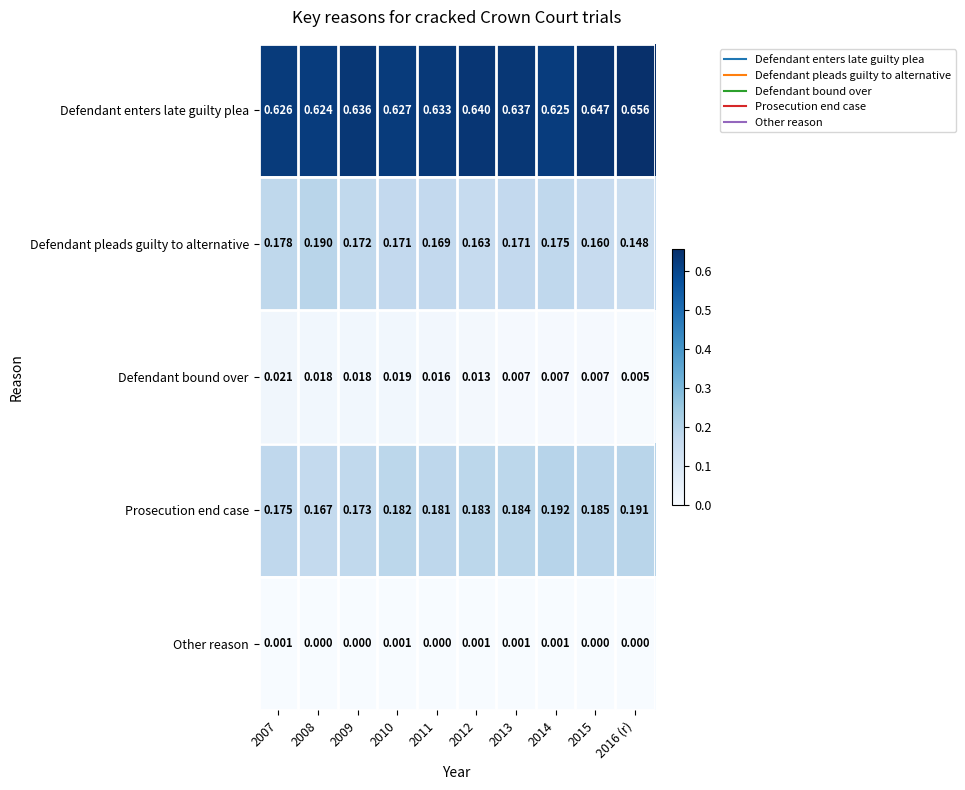

How many distinct data groups are displayed?

5